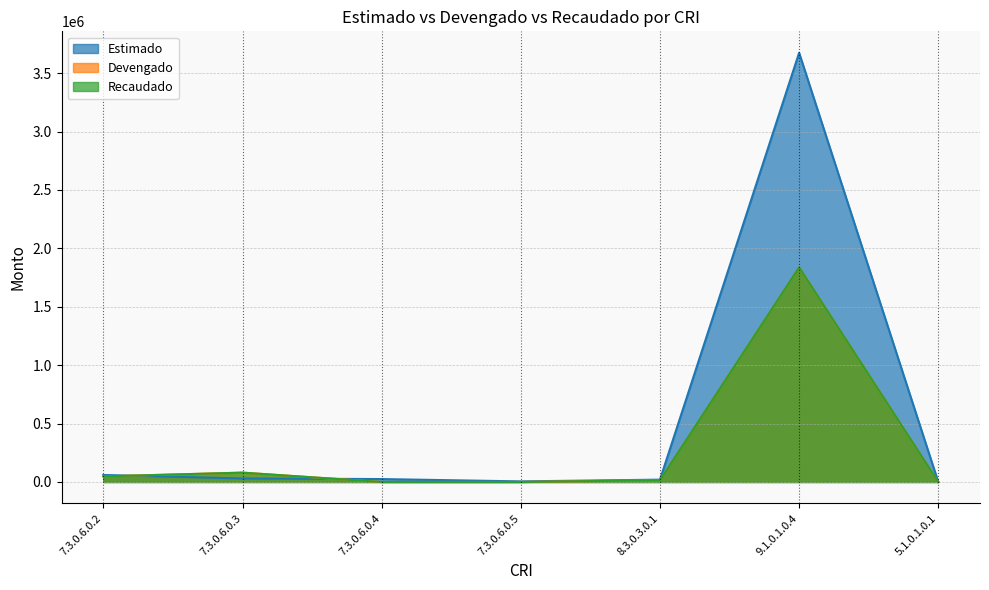

How many values in Recaudado are above zero?

5